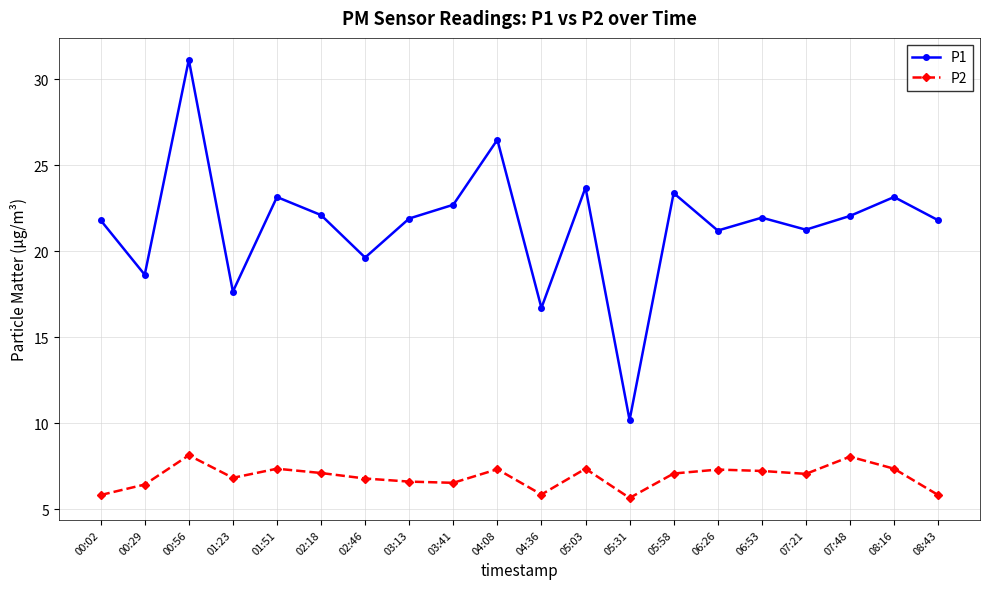

Is it true that P2 equals 4.1 at 00:29?

False